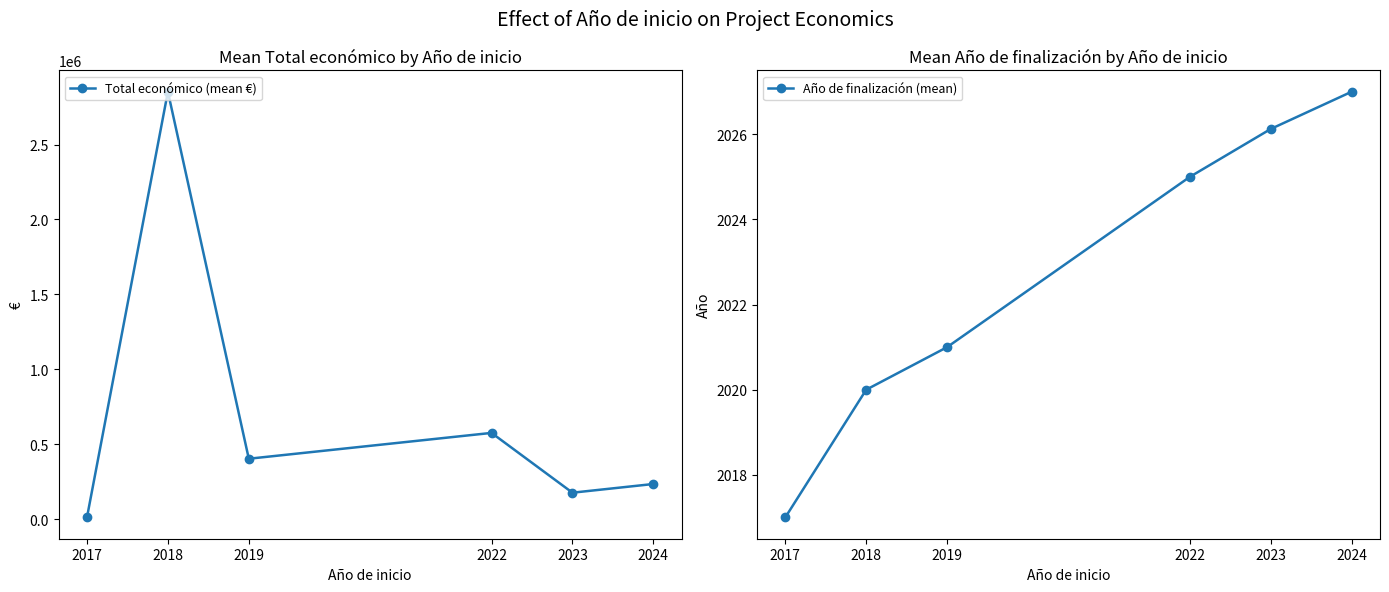

At which category is the sum across all series the highest?

2018